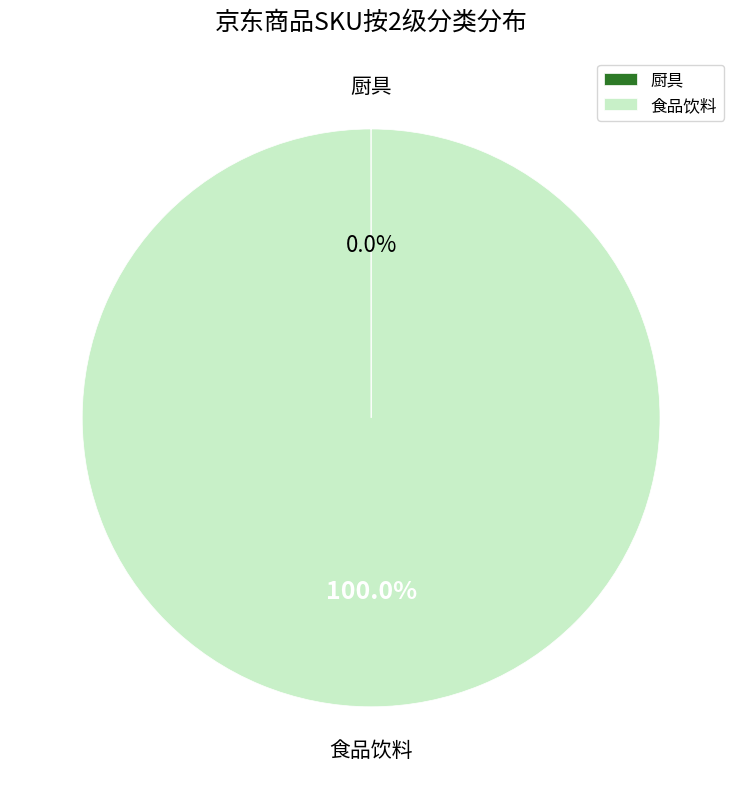

Is there a majority slice in this chart?

Yes